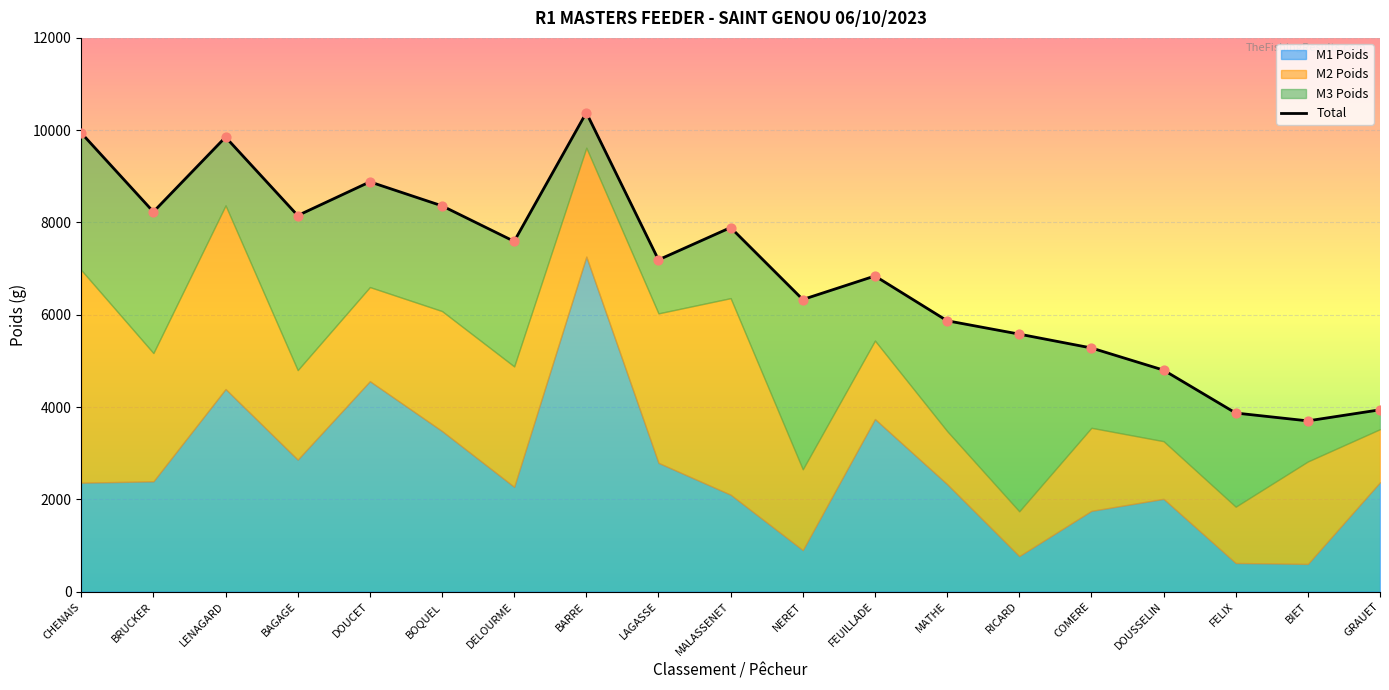

Approximately how many times larger is the value at BRUCKER compared to MALASSENET?

1.0